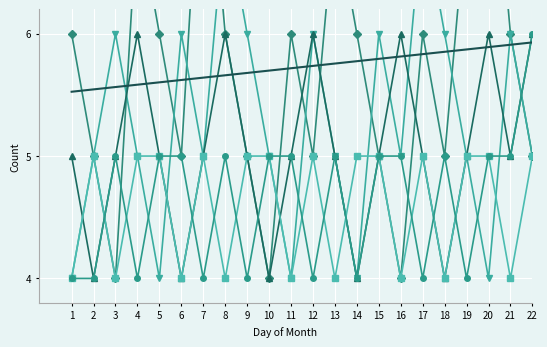

Is the value of Roofing at 1 greater than the value of Electrical at 6?

No